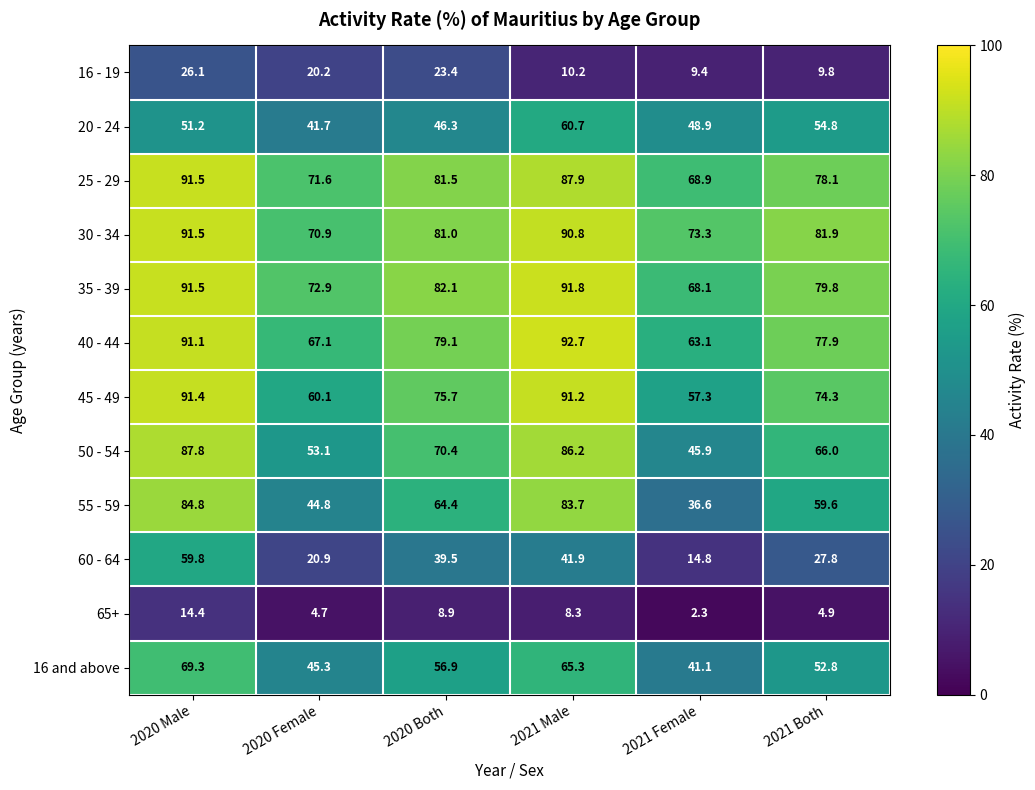

What is the spread (max minus min) of values at 2021 Female?

71.0